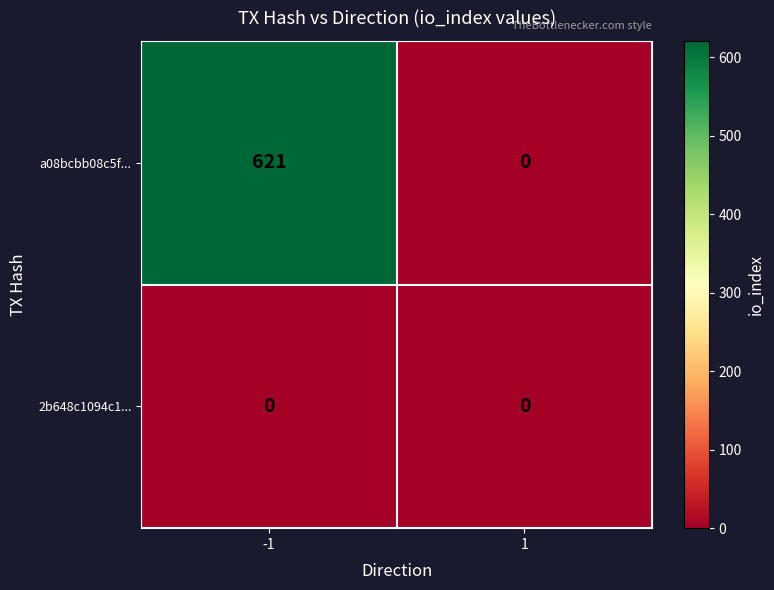

What is the sum of the a08bcbb08c5f... values at 1 and -1?

621